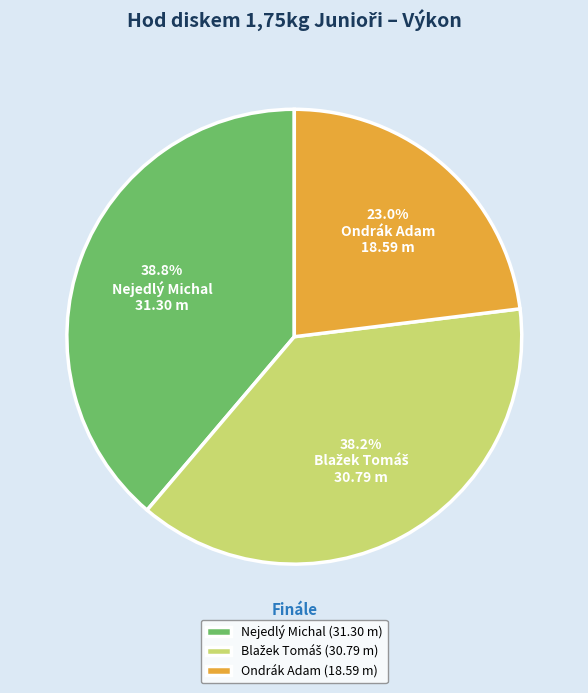

Which category has the biggest portion of the pie?

Nejedlý Michal